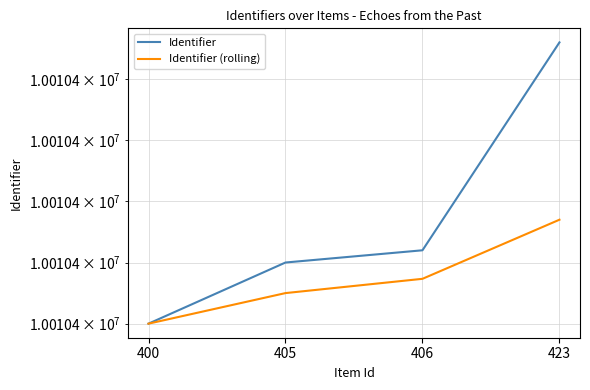

List the series in order of their peak value, lowest first.

Identifier (rolling), Identifier